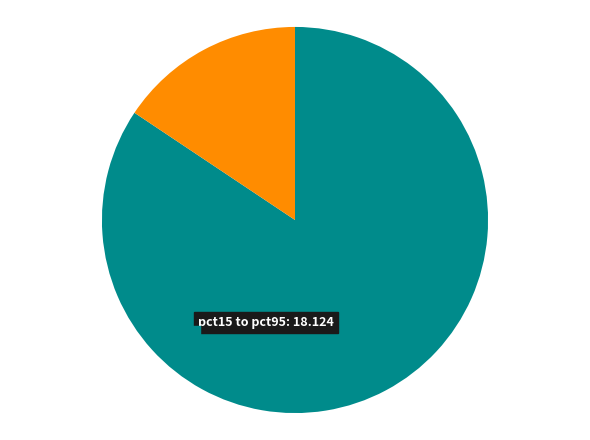

True or false: pct35 accounts for 21% of the total.

False